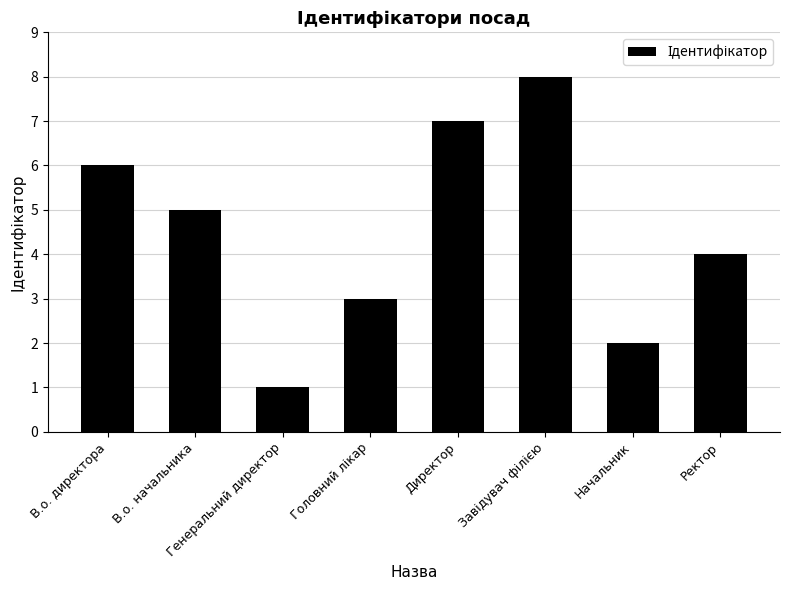

What is the label of the 6th bar from the right?

Генеральний директор